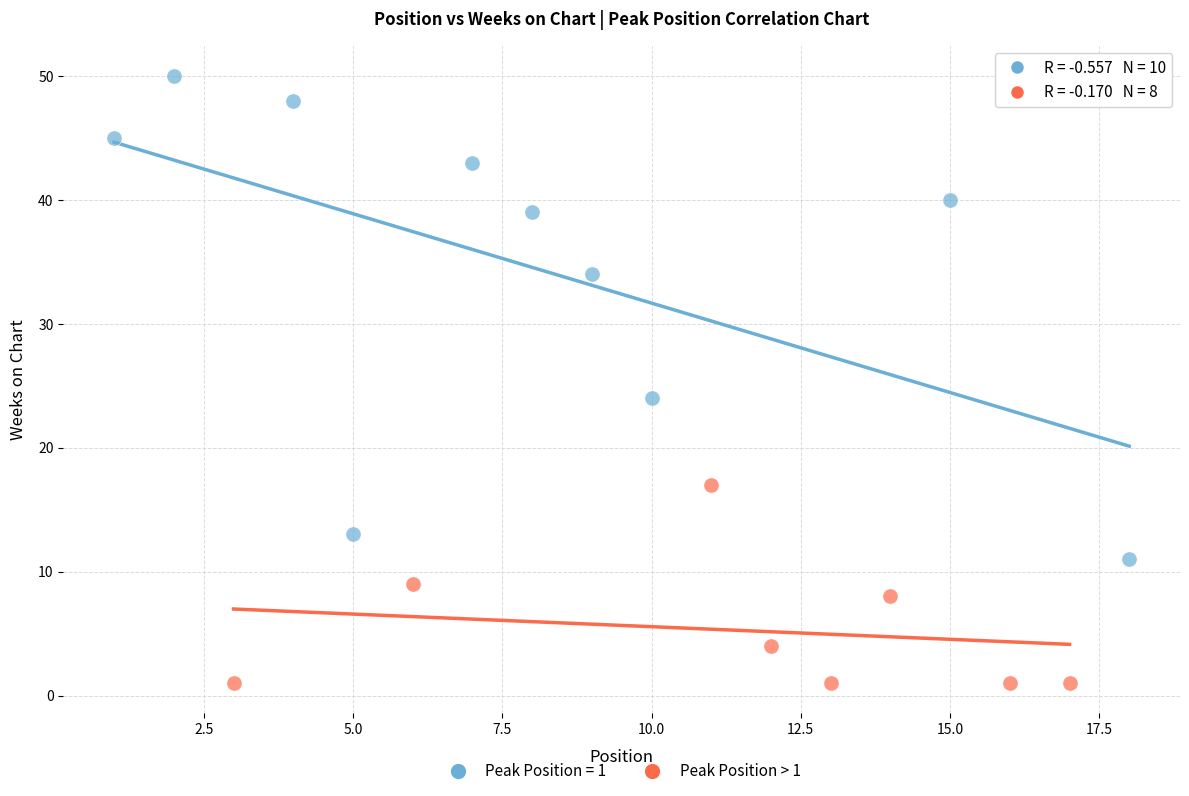

Which series reaches the minimum Y coordinate?

Peak Position > 1